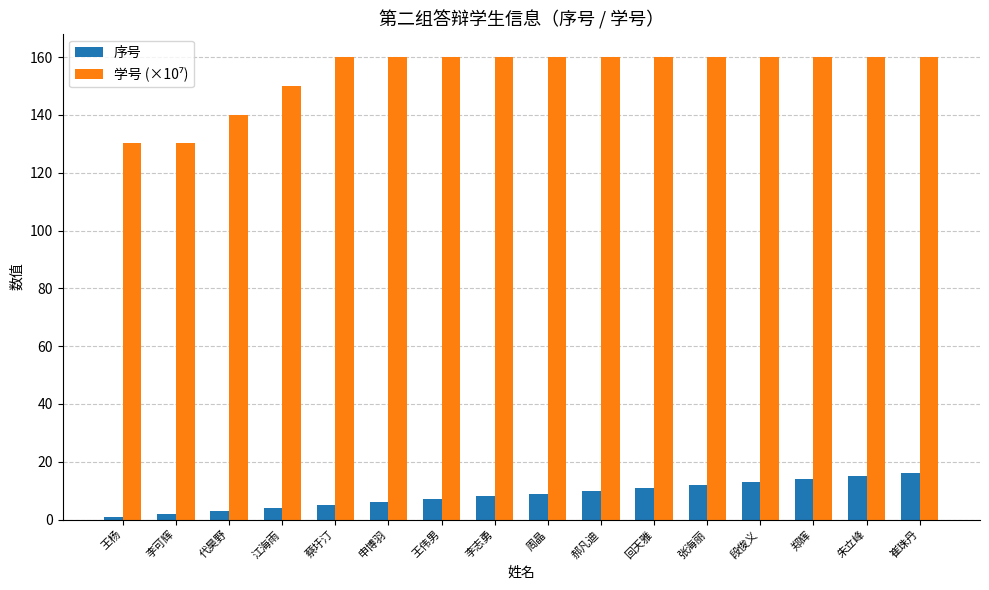

What is the sum of the 序号 values at 李可辉 and 王伟男?

9.0